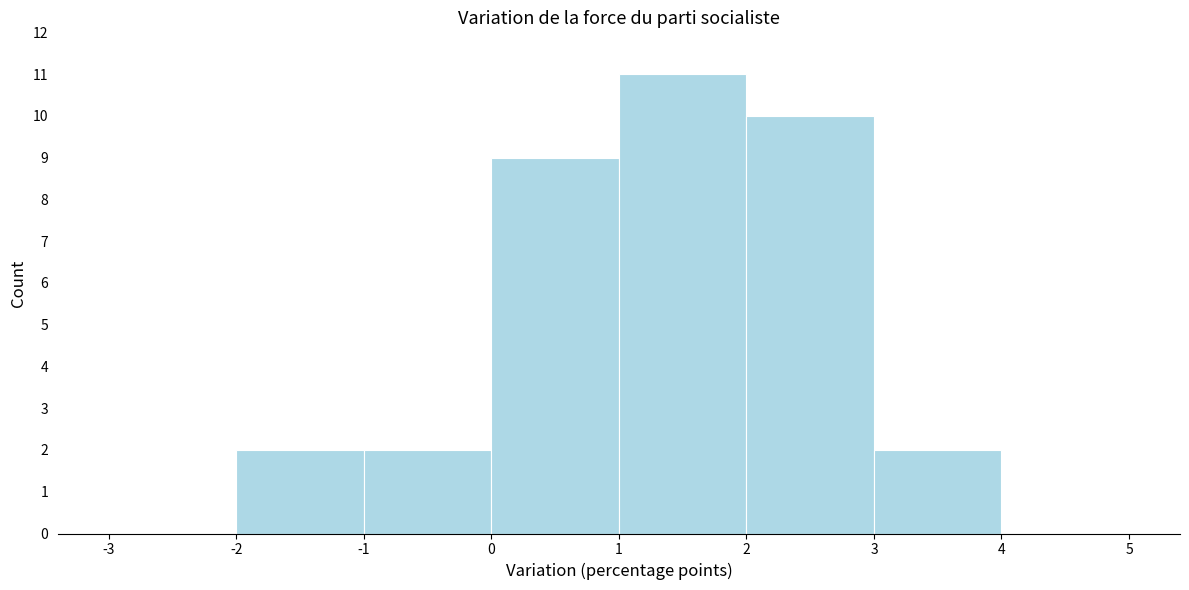

What is the height of the bar covering -2 to -1 on the x-axis? The values are not printed on the chart, so give them approximately, as read against the axis.

2